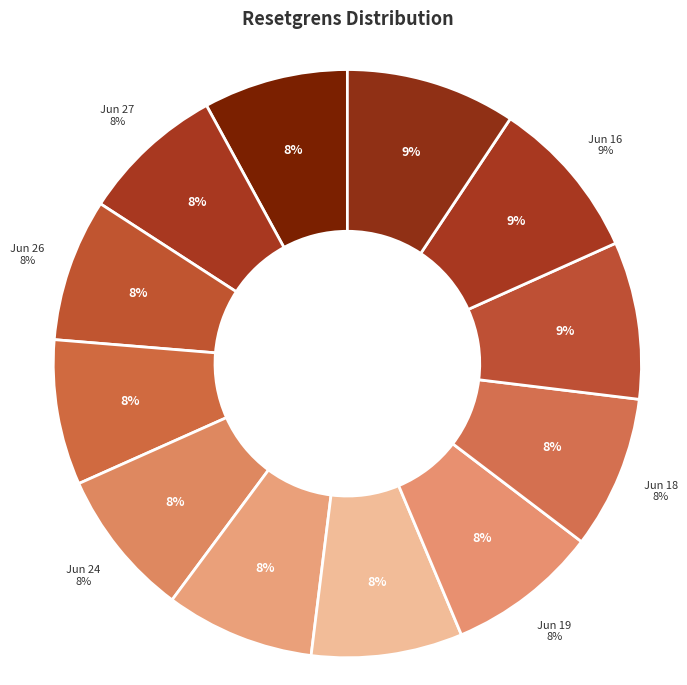

Is there any slice that represents more than half of the pie?

No